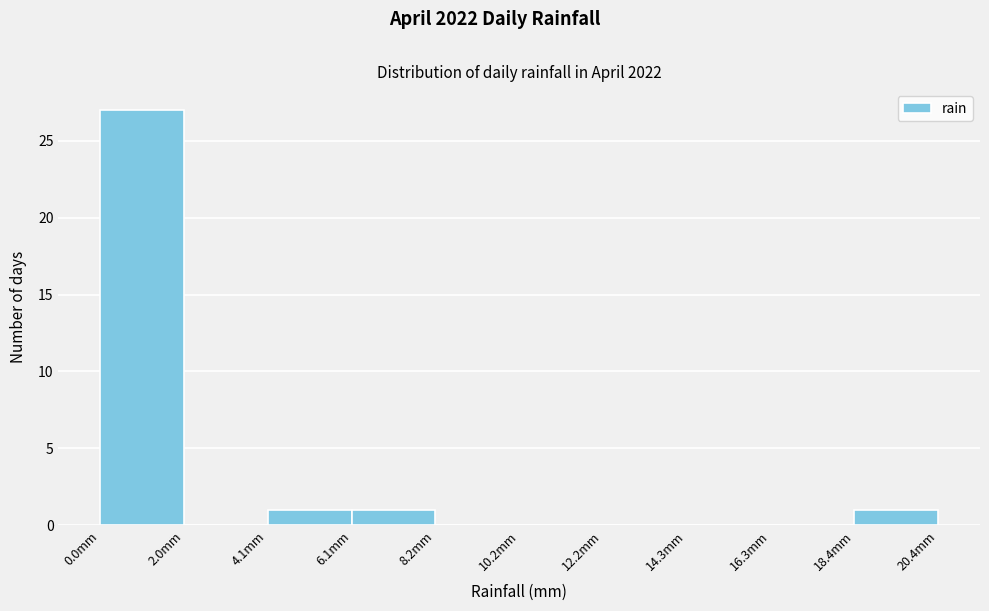

Reading left to right, transcribe this chart: for each bar, give the range it covers on the x-axis and its height. Neither the bar edges nor the heights are printed on the chart, so give them approximately, as read against the axes.

0.0 to 2.0: 27
2.0 to 4.0: 0
4.0 to 6.0: 1
6.0 to 8.0: 1
8.0 to 10.0: 0
10.0 to 12.0: 0
12.0 to 14.5: 0
14.5 to 16.5: 0
16.5 to 18.5: 0
18.5 to 20.5: 1